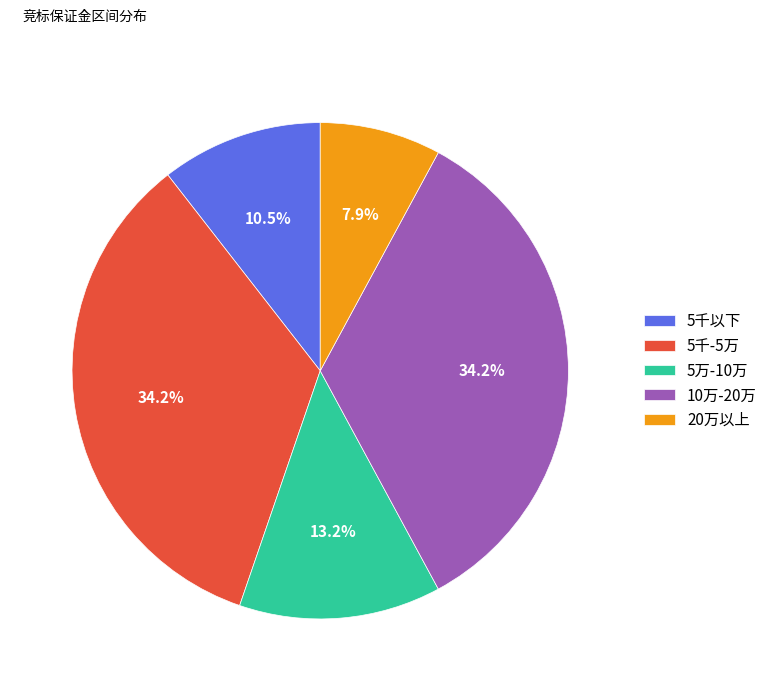

Approximately how many times larger is the value at 5千以下 compared to 20万以上?

1.3